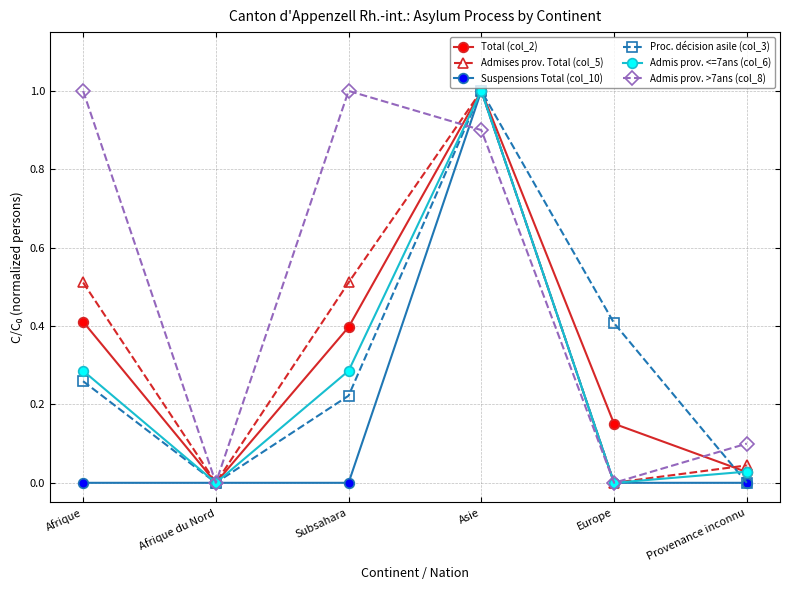

How many lines are shown in the chart?

6